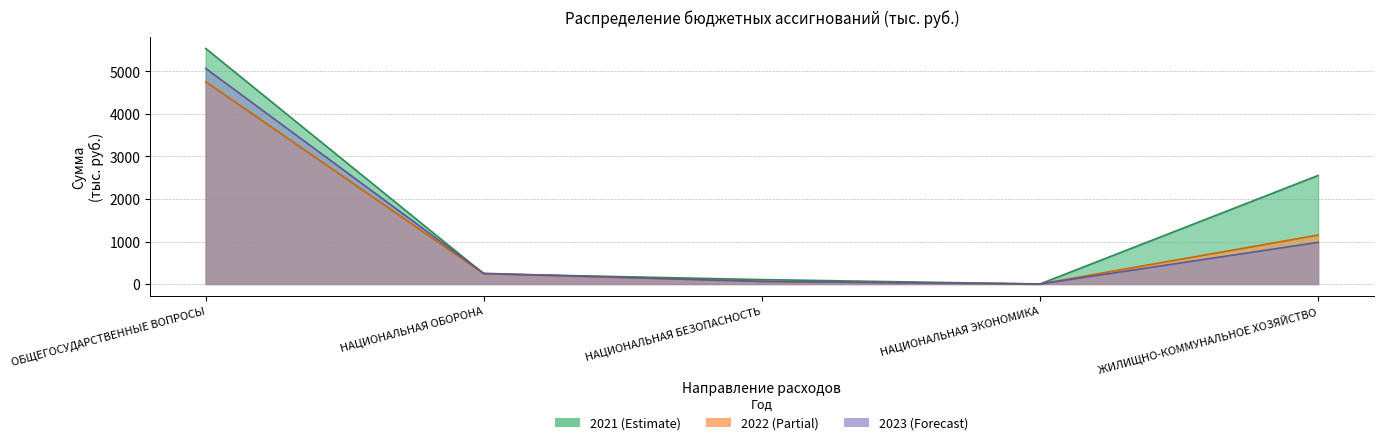

Does the chart have visible grid lines?

Yes